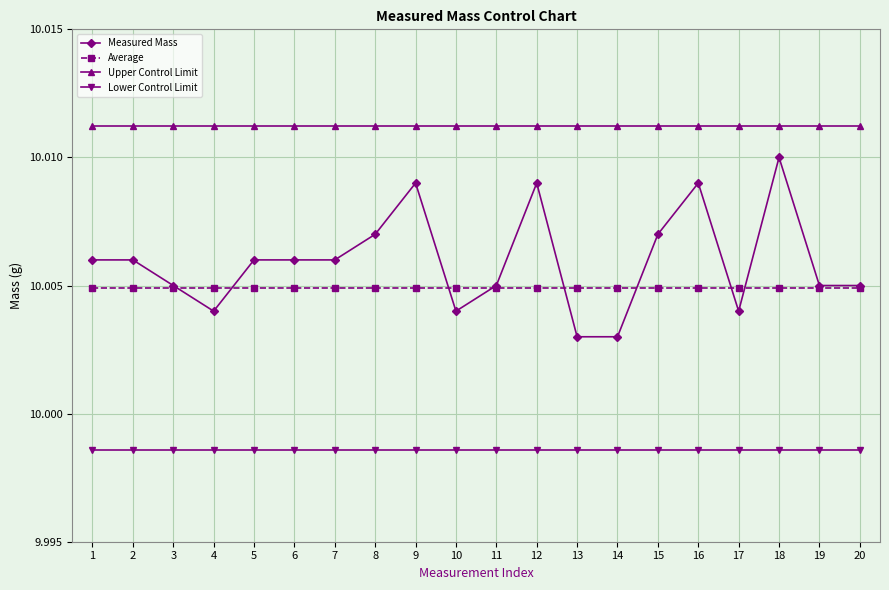

True or false: Upper Control Limit and Average cross at least once.

False